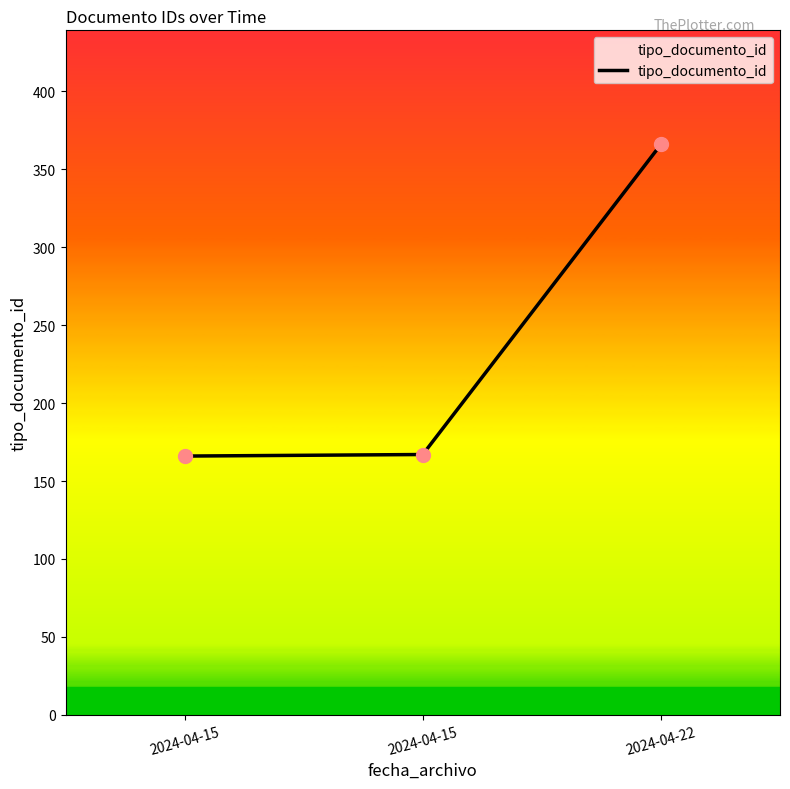

How many values are below 167?

1